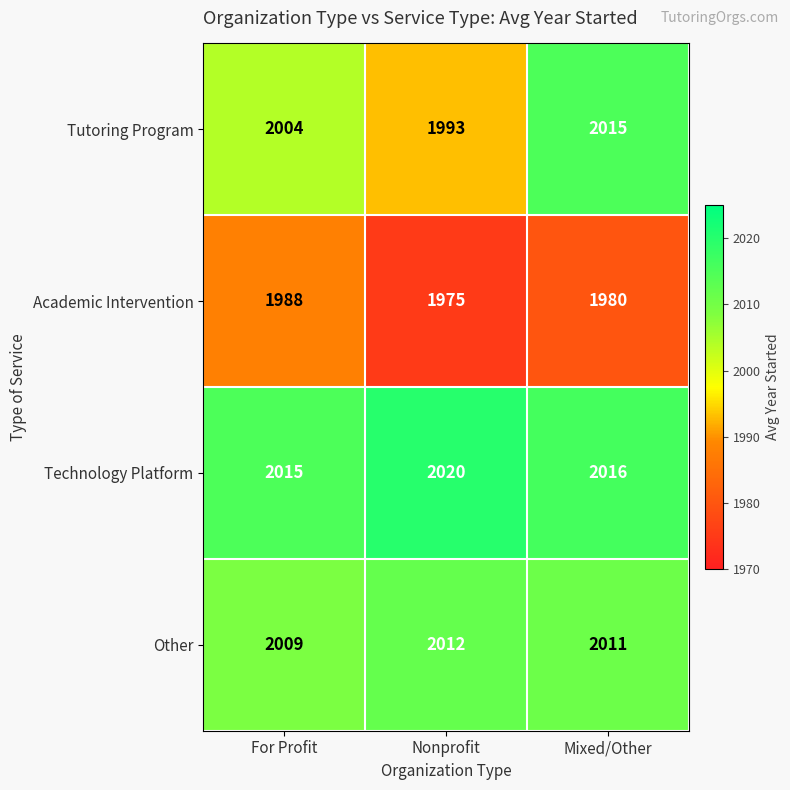

The value of Tutoring Program at Nonprofit is 1993. True or false?

True